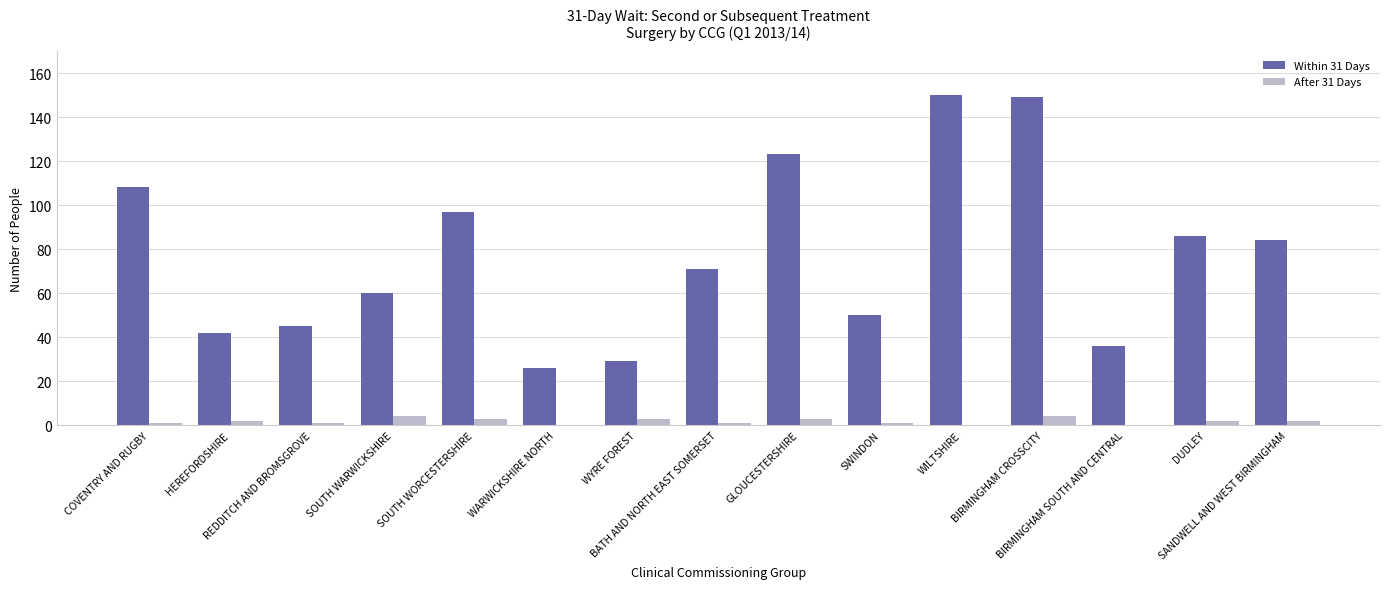

What is the greatest value displayed?

150